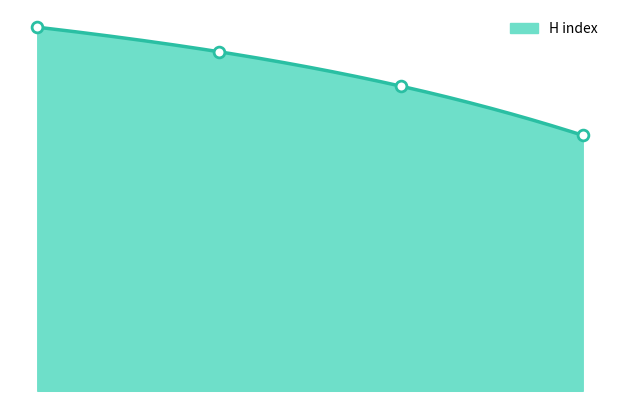

What is the change in value from 1 to 3?

-24